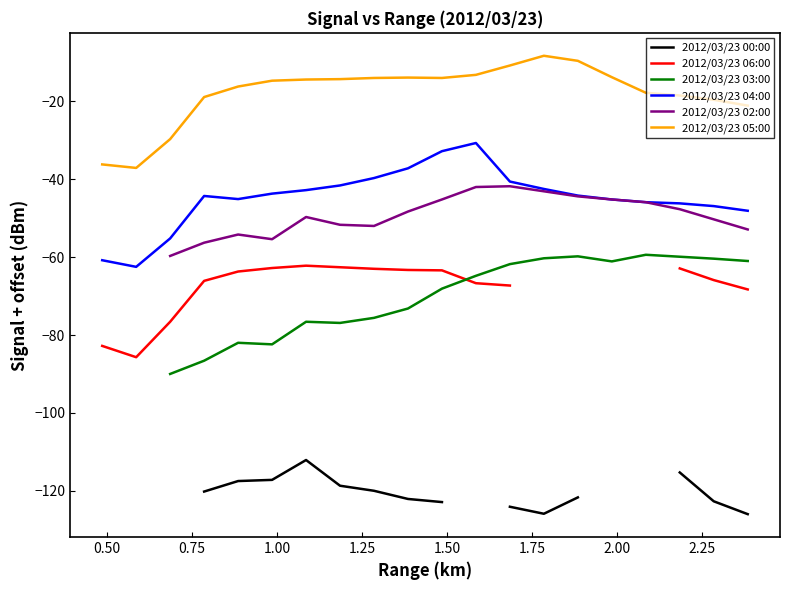

True or false: 2012/03/23 05:00 and 2012/03/23 04:00 intersect in this chart.

False